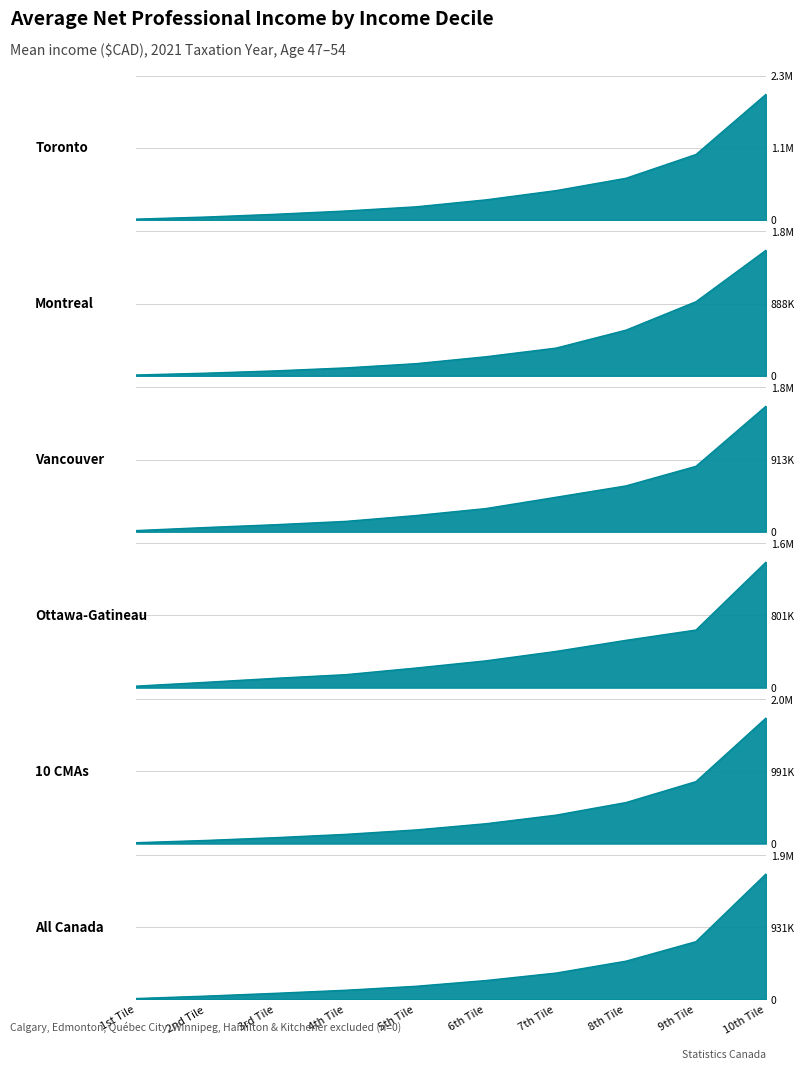

At how many categories does at least one series exceed 1400232?

1